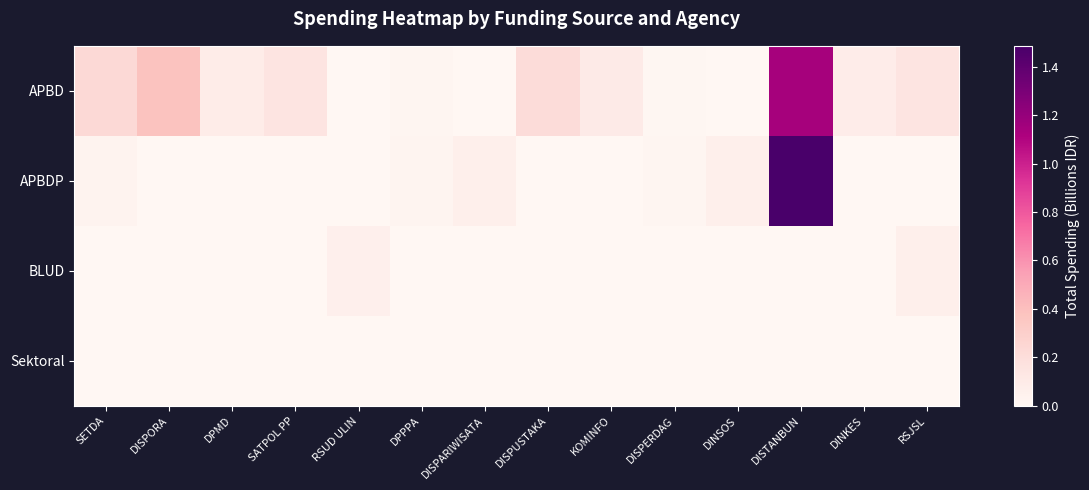

Which has a higher value, DISPERDAG or DISPORA?

DISPORA